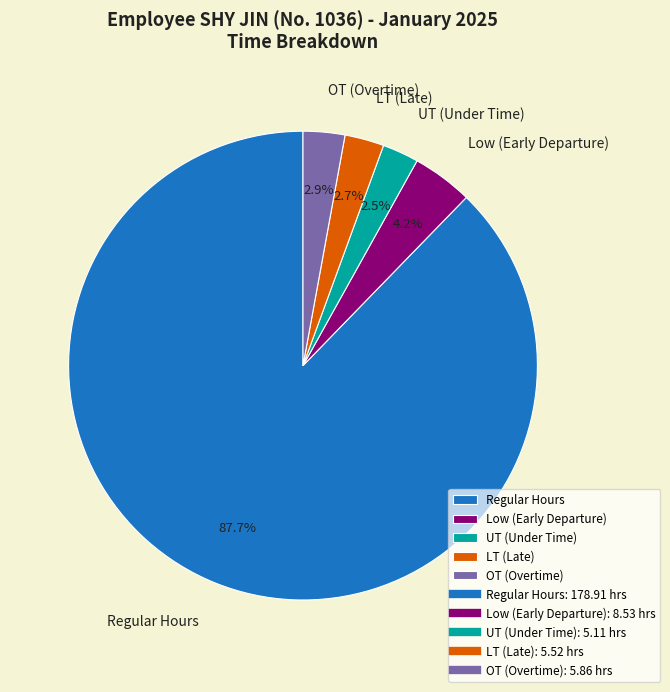

Is there a majority slice in this chart?

Yes